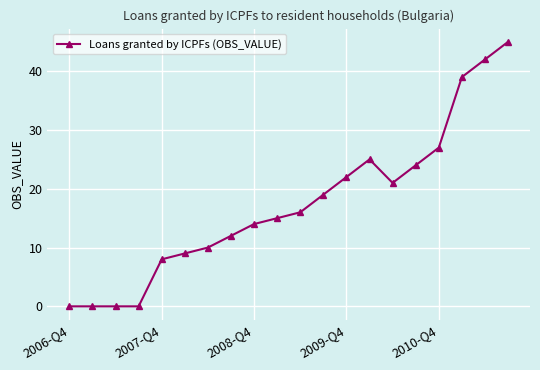

What is the value of the 17th point from the left?

27